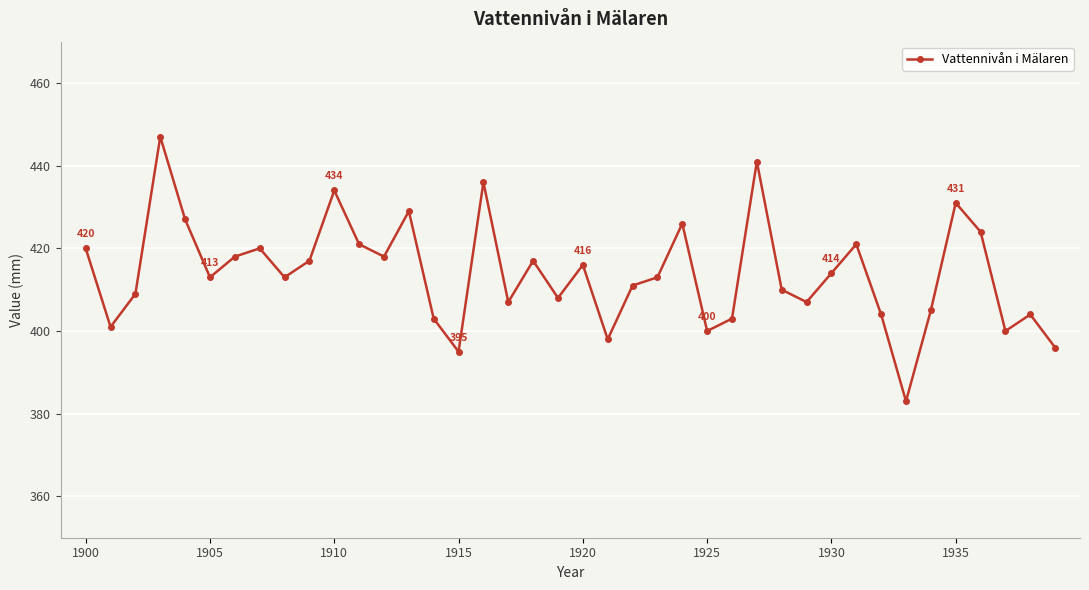

What is the value of the 28th point from the left?

441